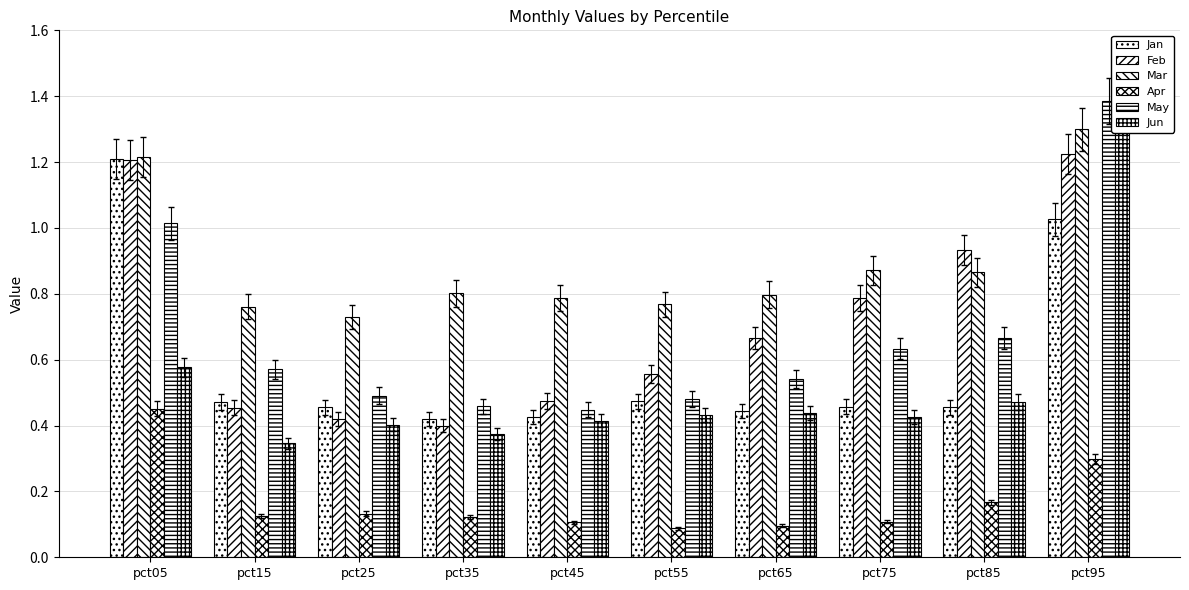

The value of Jan at pct95 is 0.5. True or false?

False